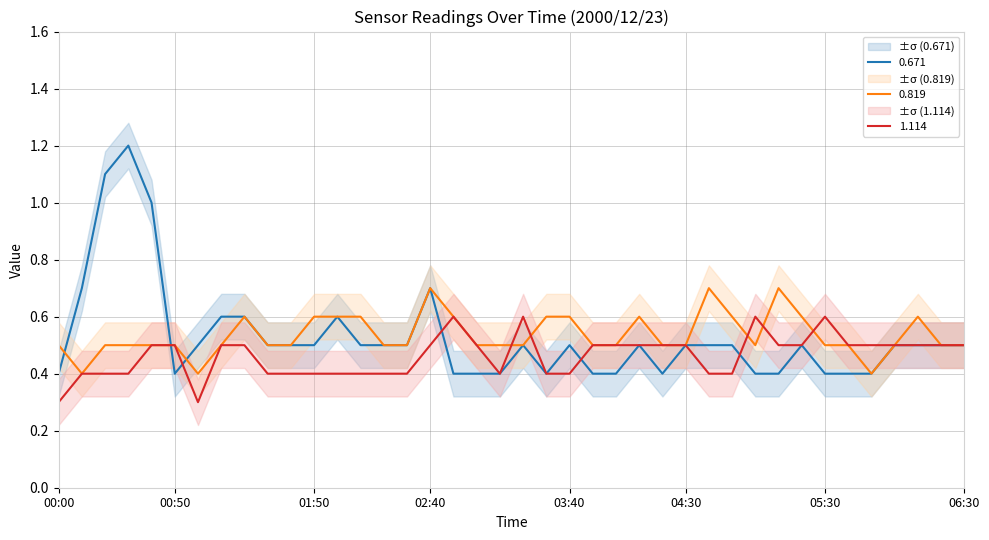

How many series are shown in this chart?

3